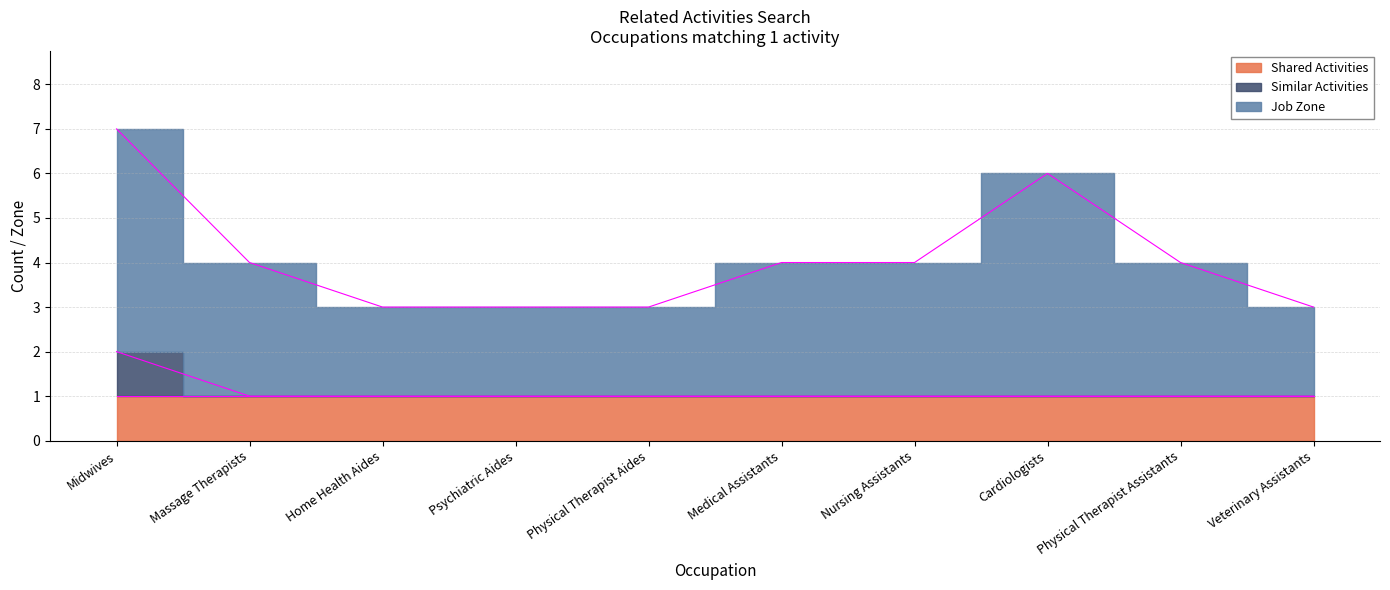

Where is Similar Activities nearest to the value 1?

Massage Therapists